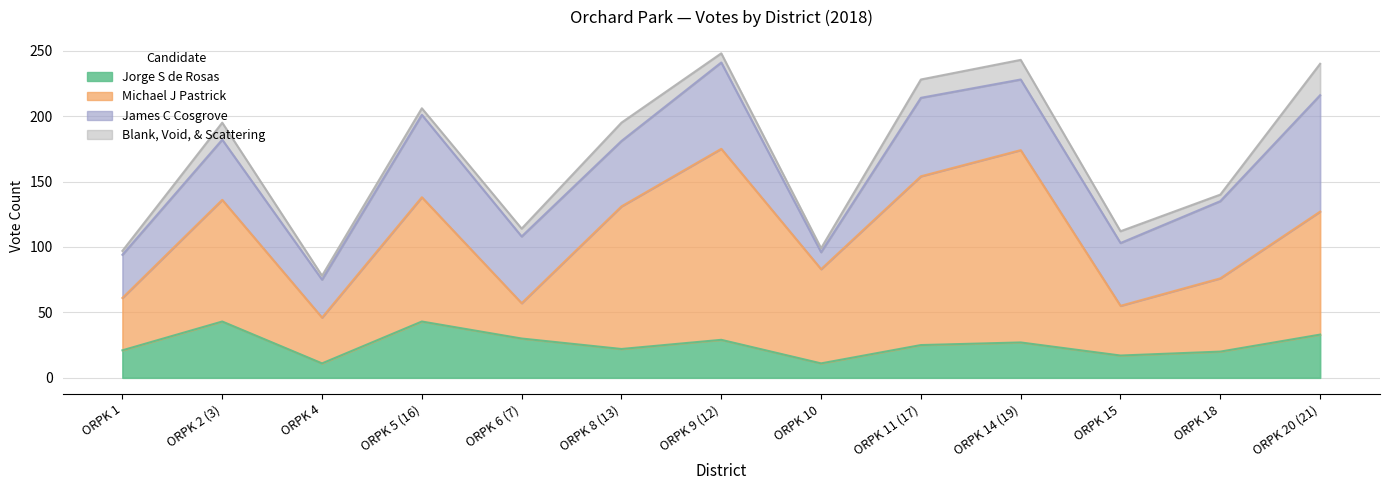

What is the label of the 2nd point from the left?

ORPK 2 (3)